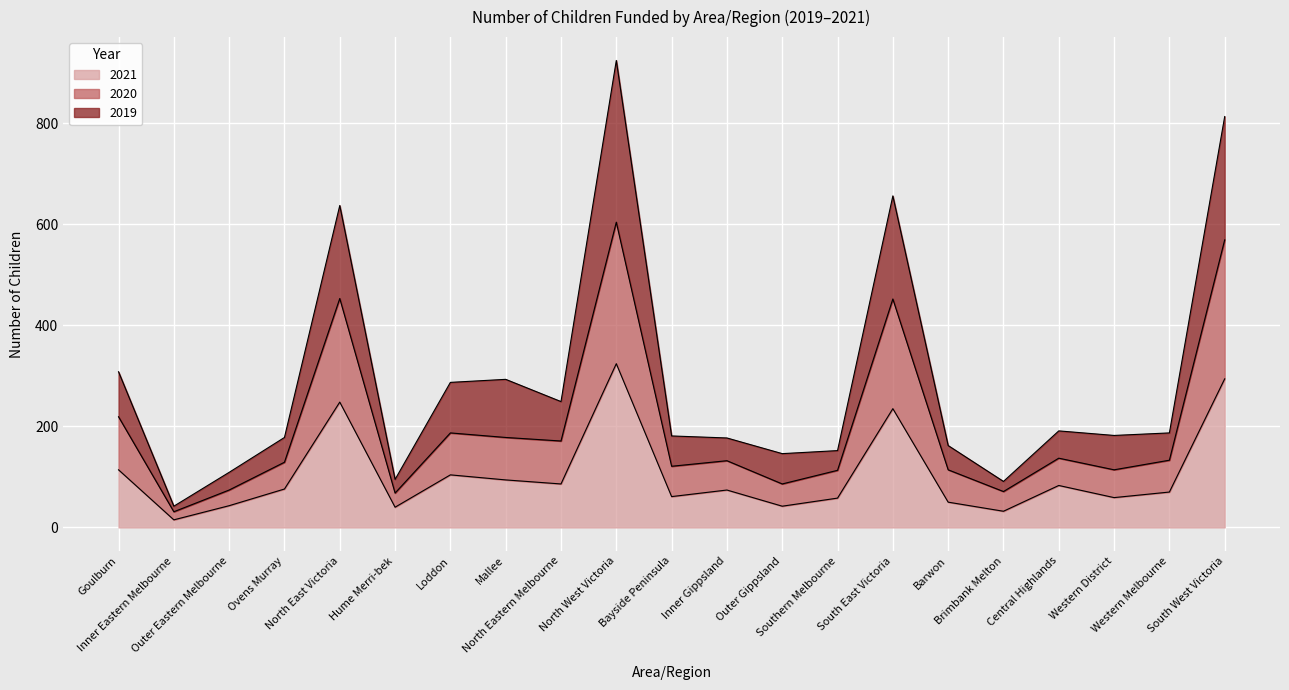

What is the highest value of the 2021 series?

324